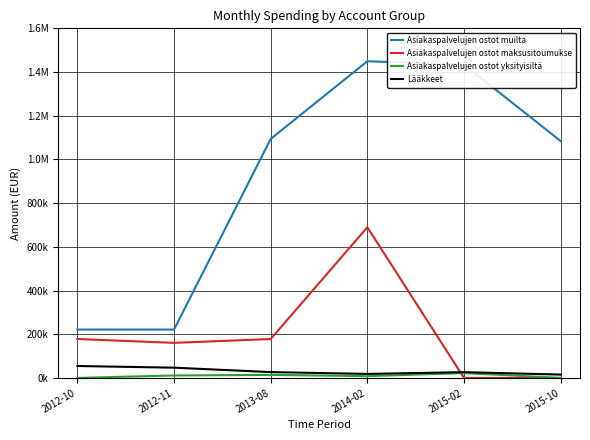

The value of Asiakaspalvelujen ostot muilta at 2015-10 is 1084014.1. True or false?

True